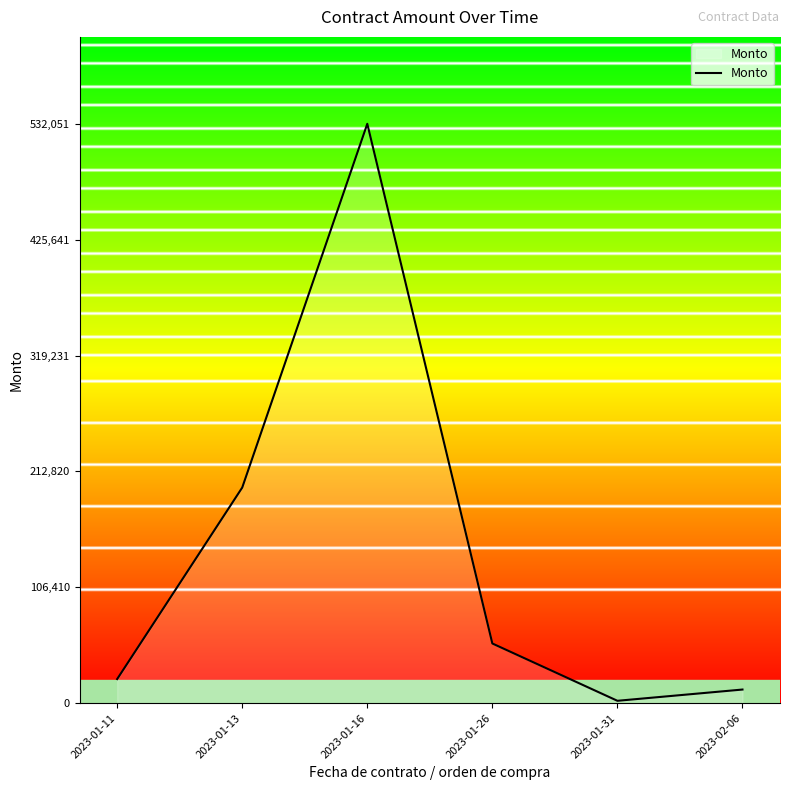

Rank the categories by value from lowest to highest.

2023-01-31, 2023-02-06, 2023-01-11, 2023-01-26, 2023-01-13, 2023-01-16